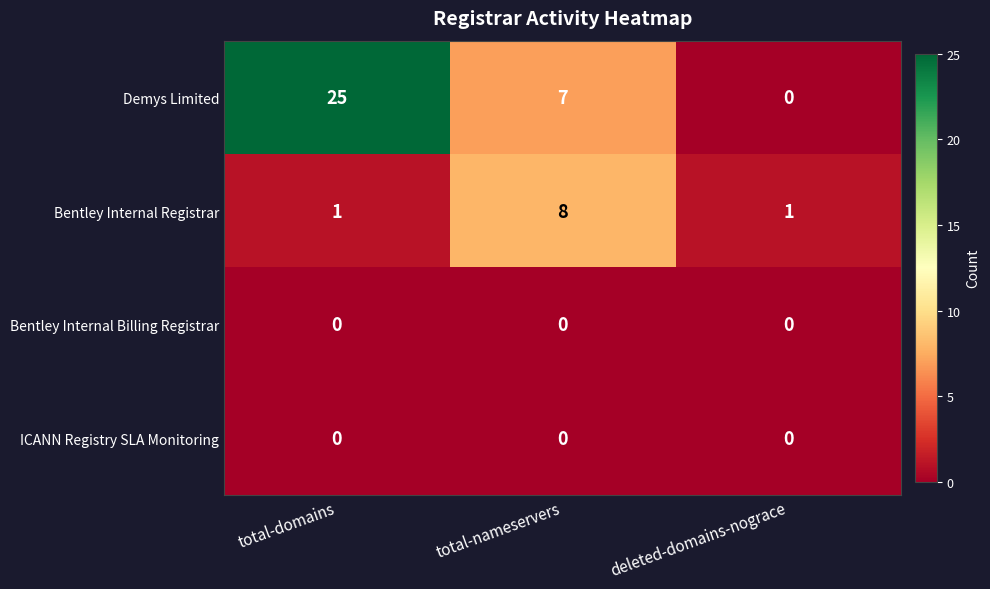

The ICANN Registry SLA Monitoring series shows 0 at total-domains. True or false?

True